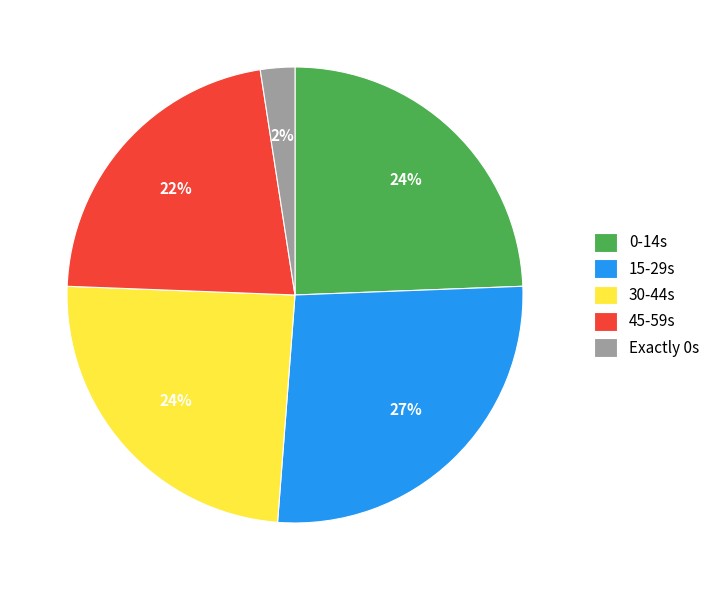

What percentage is the 30-44s slice, to the nearest percent?

24%